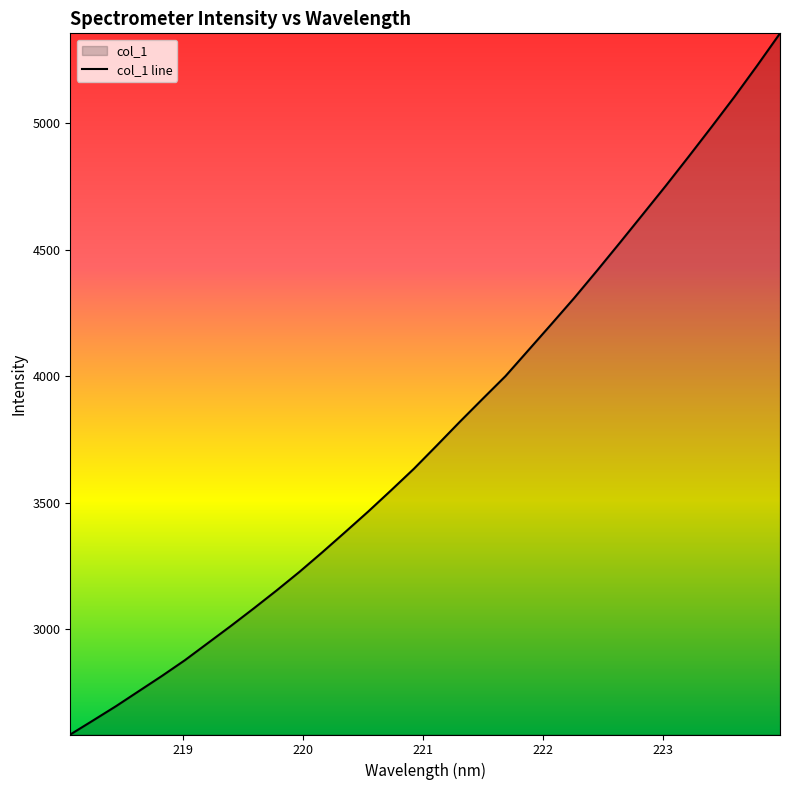

How many lines are shown in the chart?

1